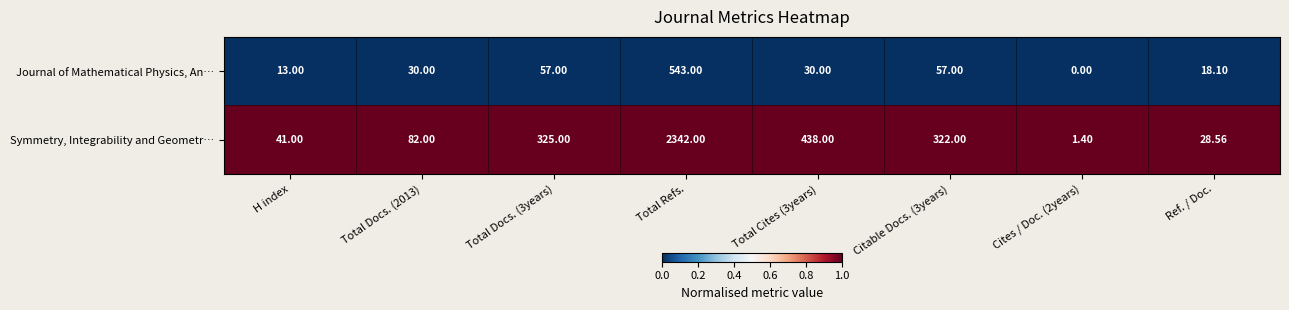

What is the total value across all series at Total Docs. (2013)?

112.0